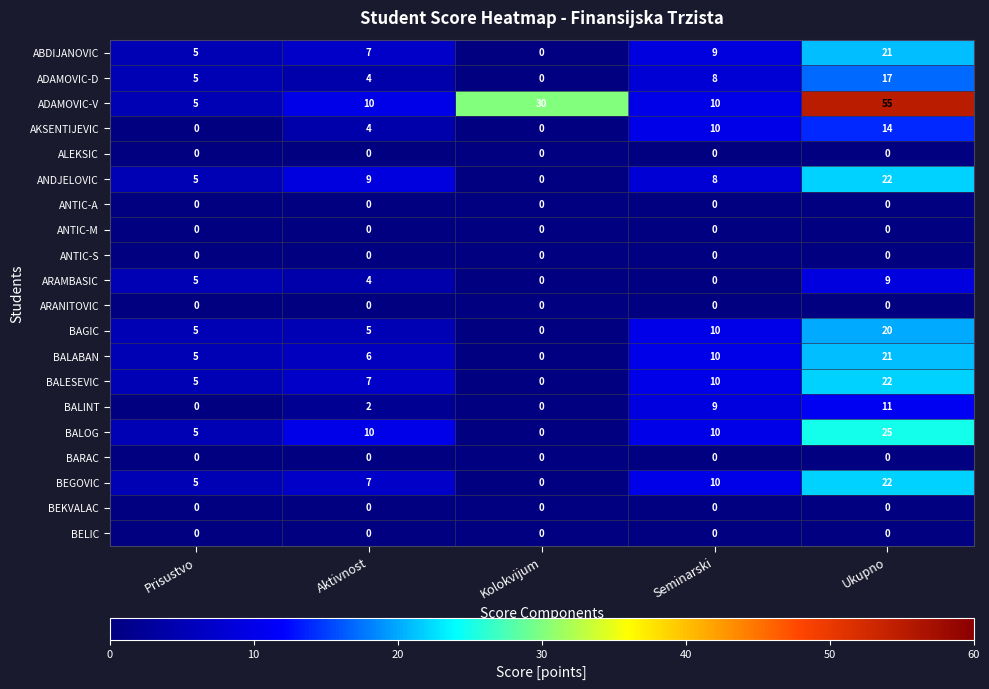

Between Prisustvo and Seminarski, which series saw the biggest shift?

AKSENTIJEVIC